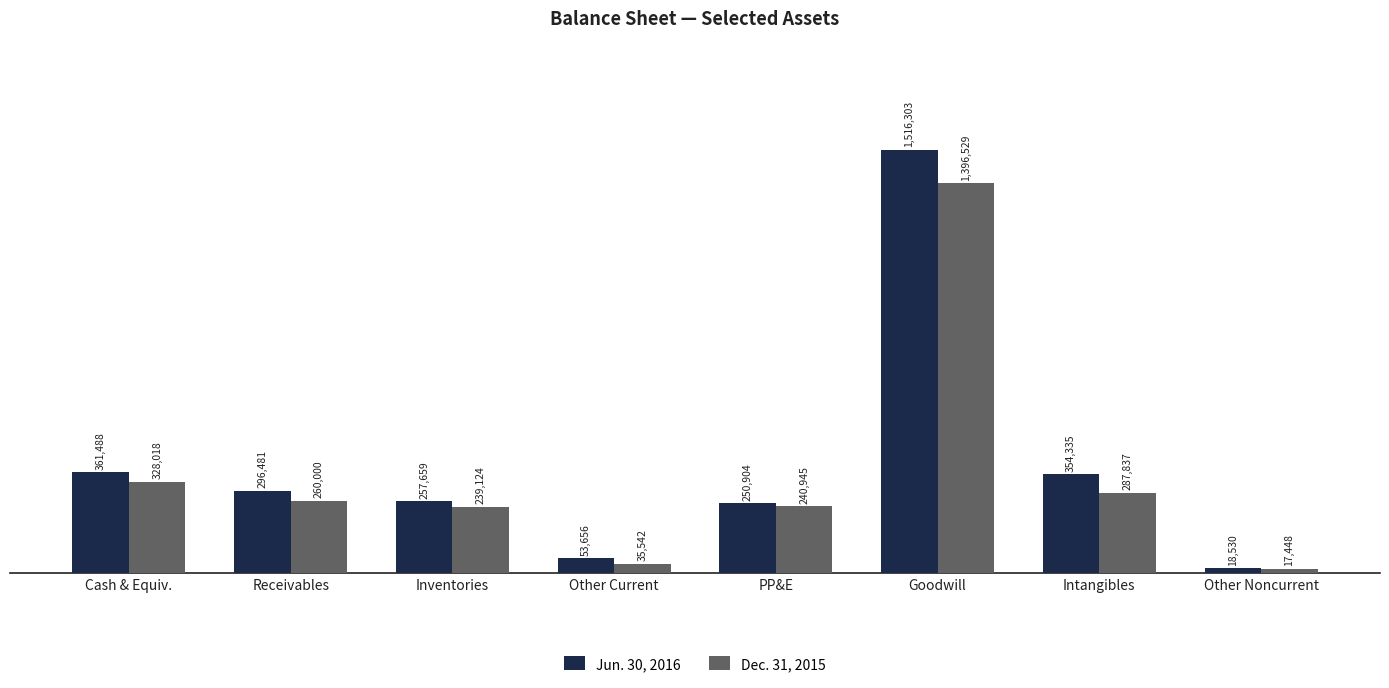

What is the label of the 7th bar from the left?

Intangibles